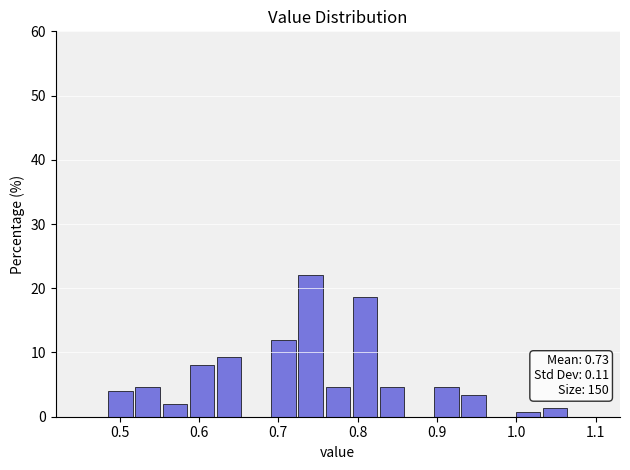

Read against the x-axis, roughly where is the centre of the tallest bar?

0.74